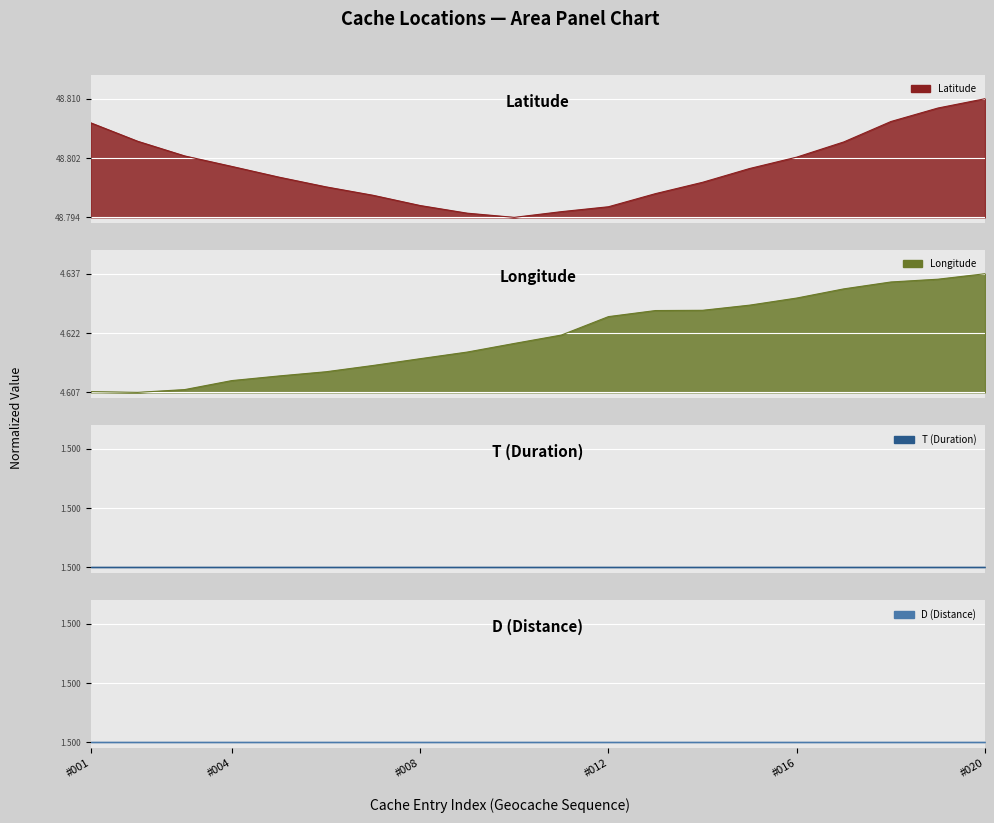

Reading right to left, extract all data points from this chart.

Latitude: 1.0	0.9	0.8	0.6	0.5	0.4	0.3	0.2	0.1	0.0	0.0	0.0	0.1	0.2	0.3	0.3	0.4	0.5	0.6	0.8
Longitude: 1.0	1.0	0.9	0.9	0.8	0.7	0.7	0.7	0.6	0.5	0.4	0.3	0.3	0.2	0.2	0.1	0.1	0.0	0.0	0.0